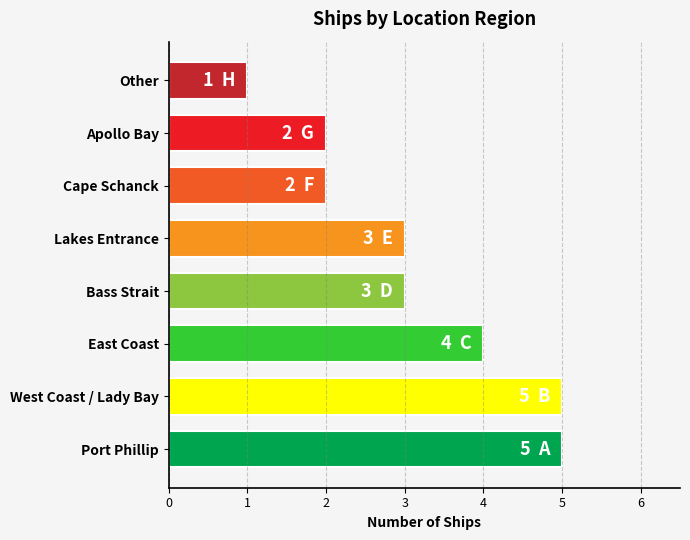

What is the average value?

3